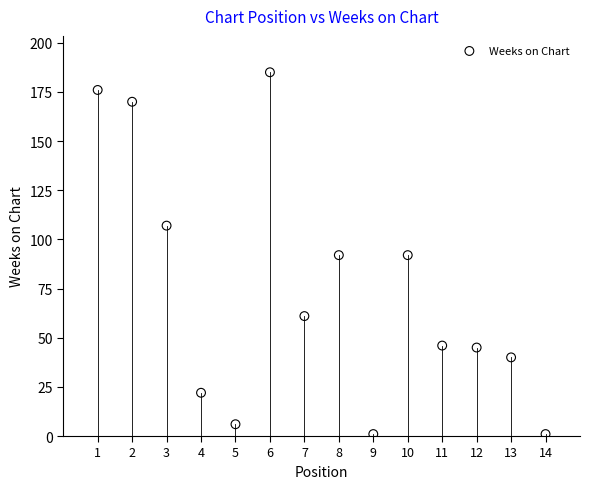

What is the range of Y values (max minus min)?

184